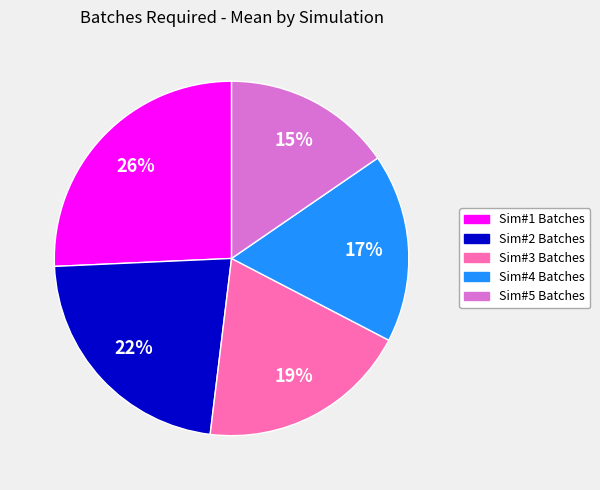

Count the number of slices in the pie.

5